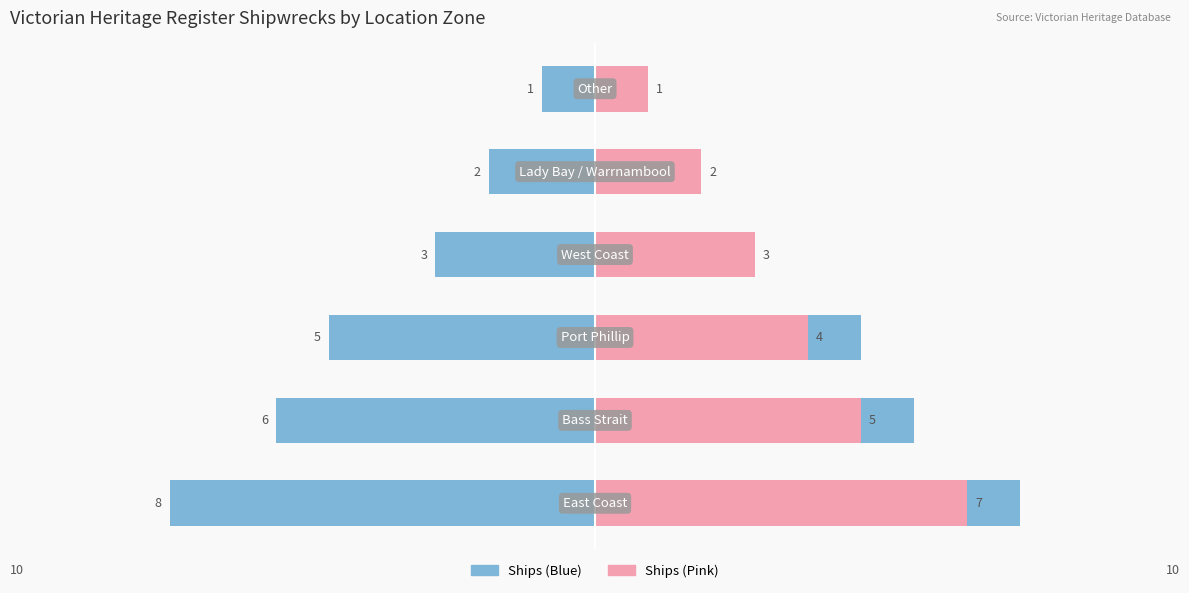

What is the value of the East/Other (Blue) bar at the 6th from the left?

-1